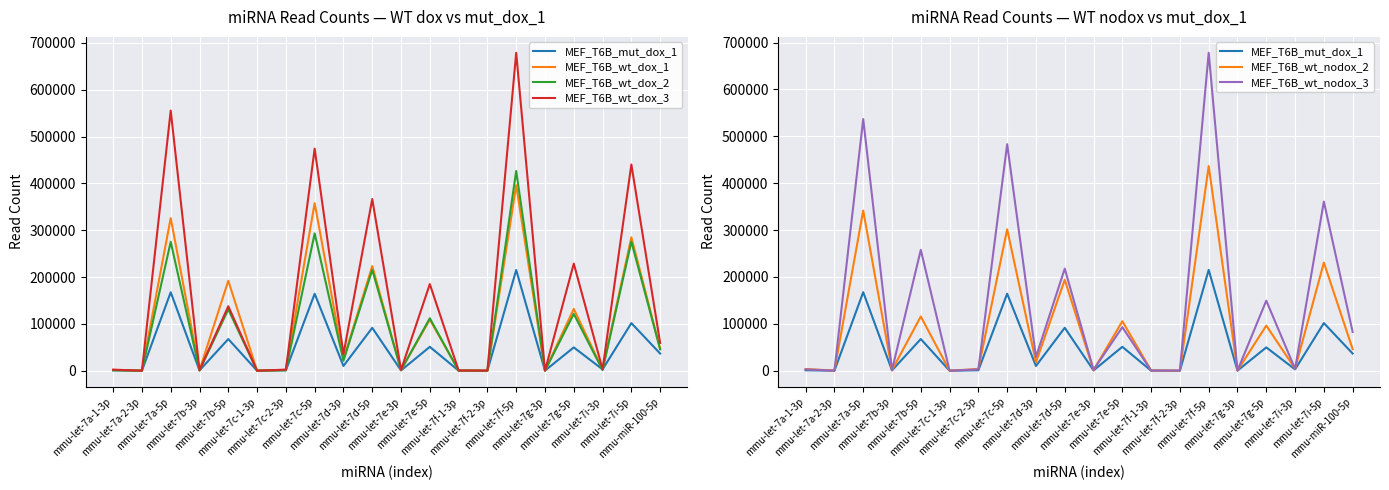

Which has a higher value, mmu-let-7c-2-3p or mmu-let-7a-5p?

mmu-let-7a-5p